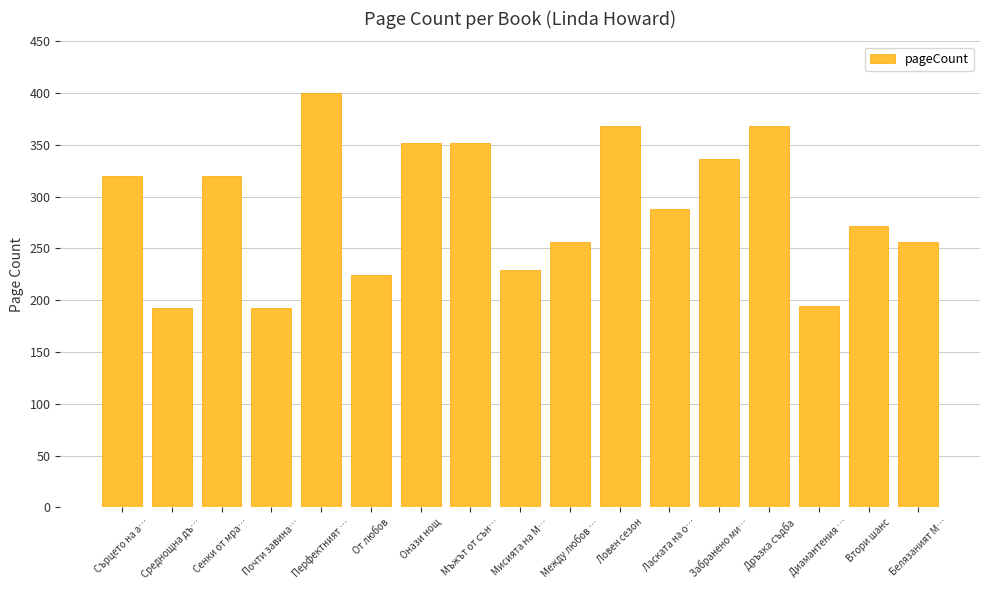

What is the minimum value shown in the chart?

192